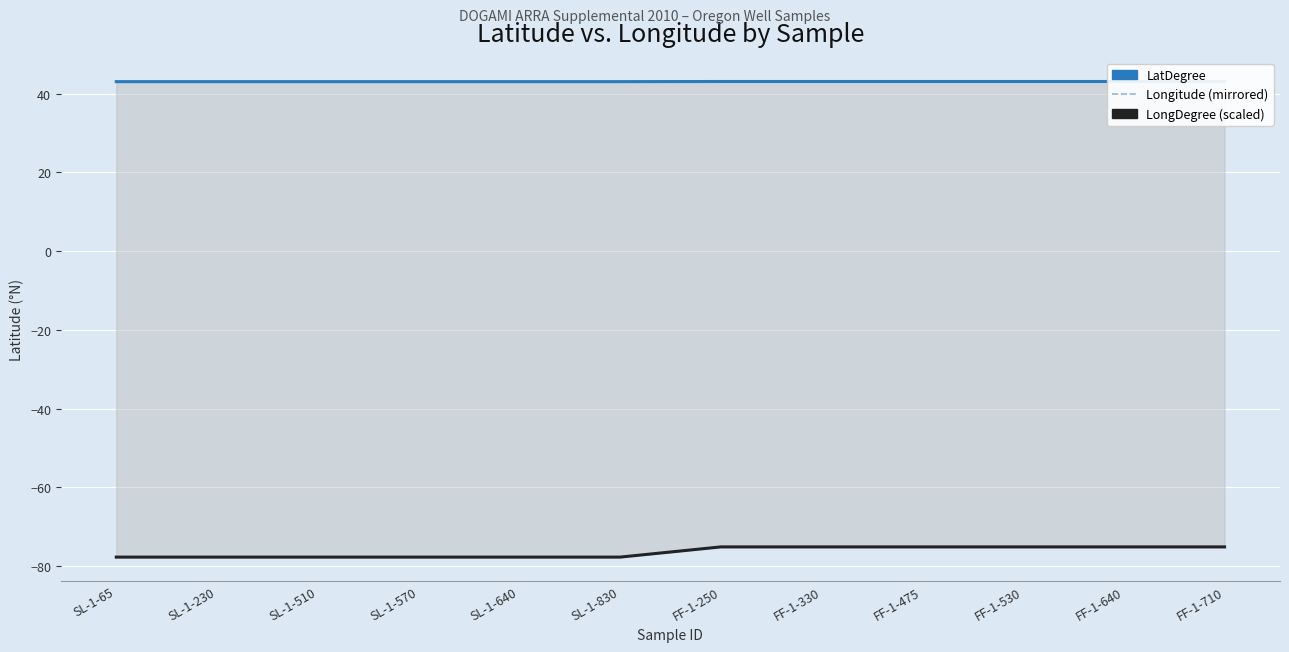

What are all the series names shown in the legend?

Longitude (mirrored), LatDegree, LongDegree (scaled)